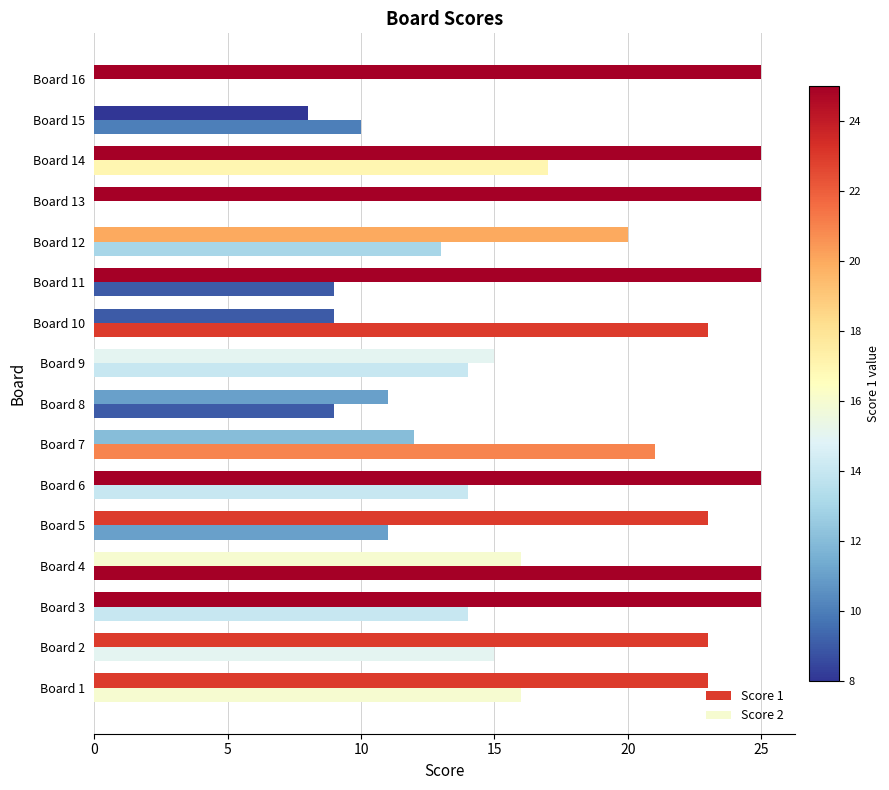

How many categories are shown in the chart?

16